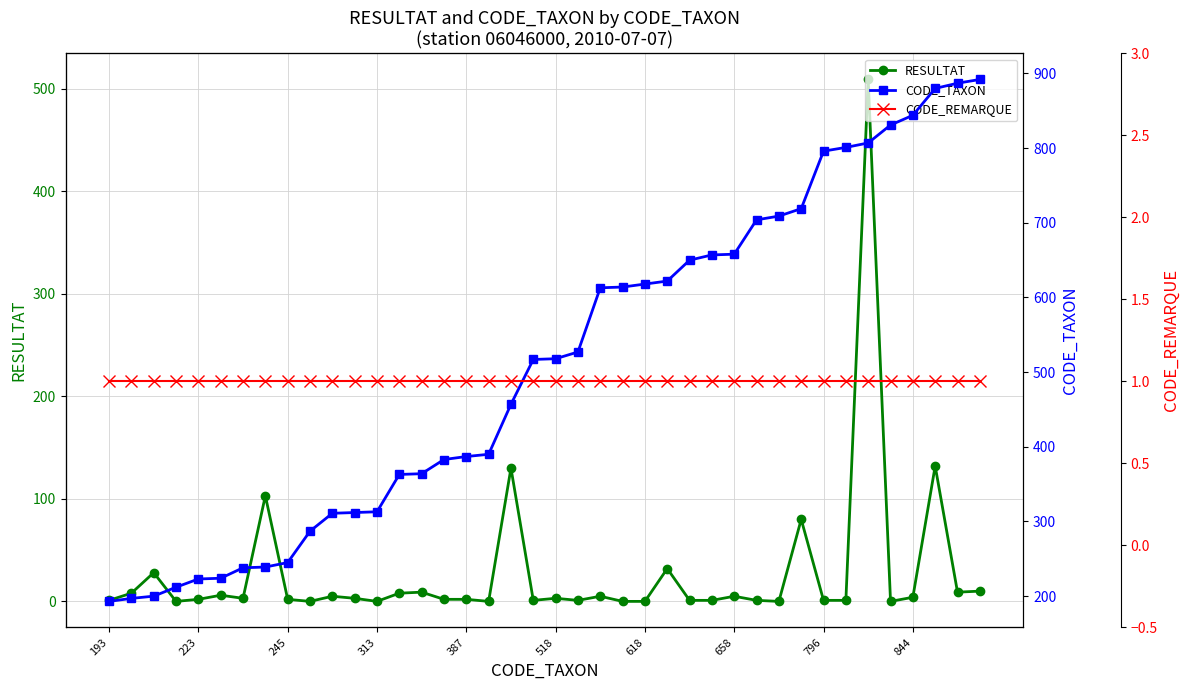

Does the chart have visible grid lines?

Yes